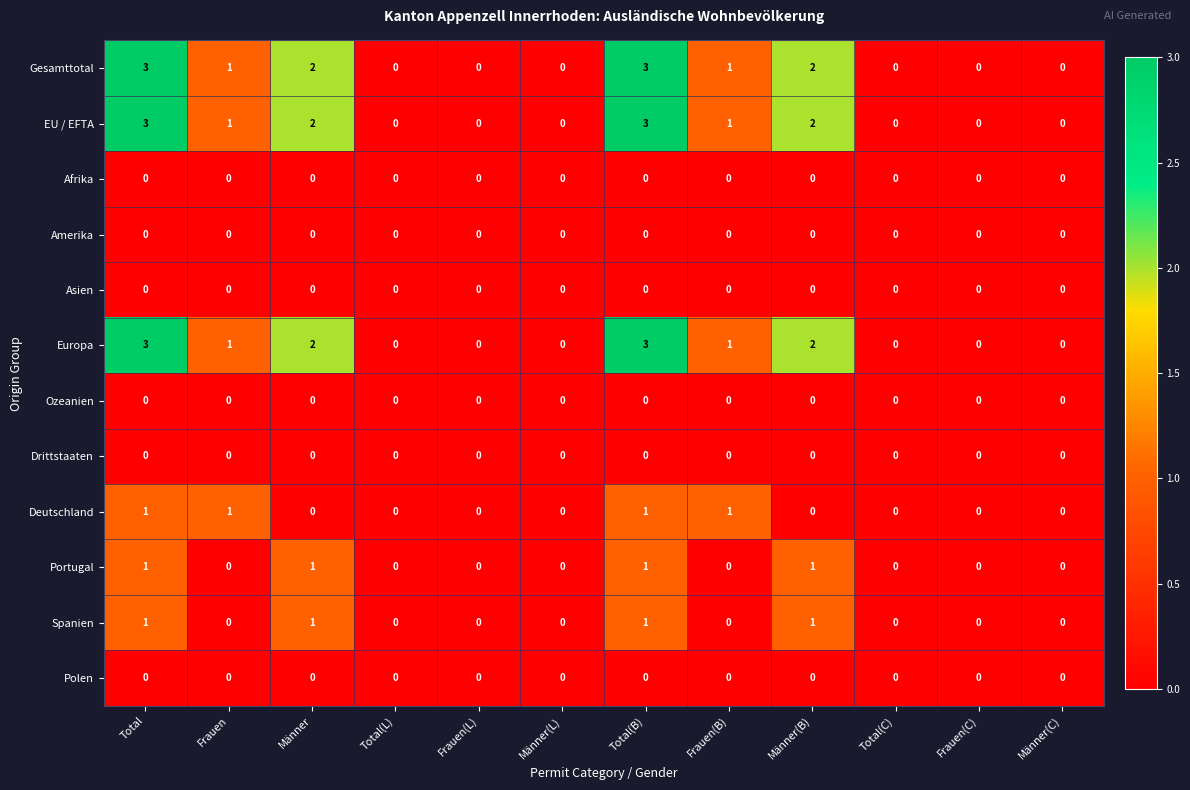

What is the maximum value shown in the chart?

3